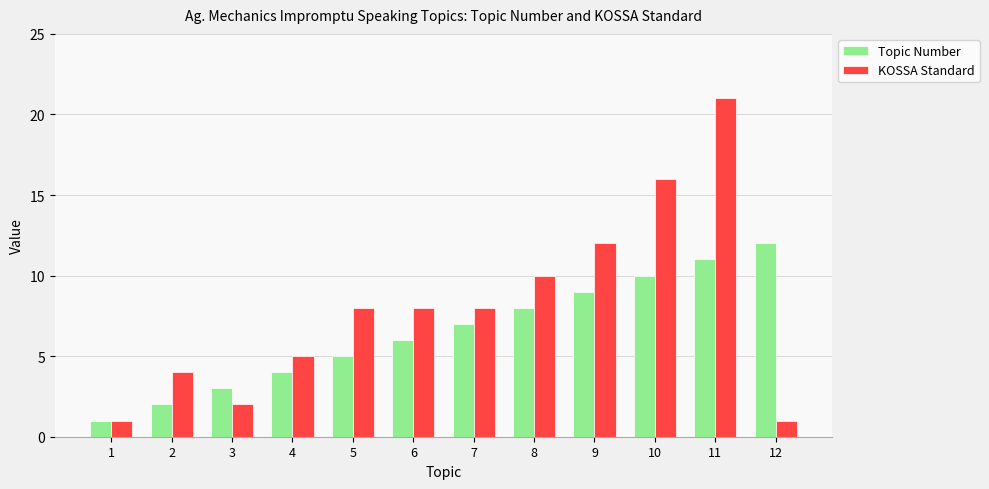

Rank the series by their average value, from highest to lowest.

KOSSA Standard, Topic Number